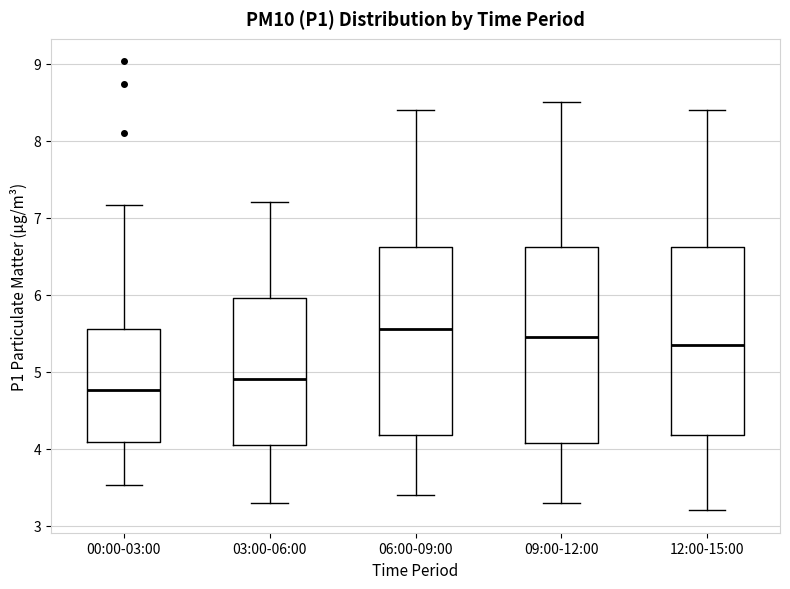

Which box's median line is the lowest?

00:00-03:00